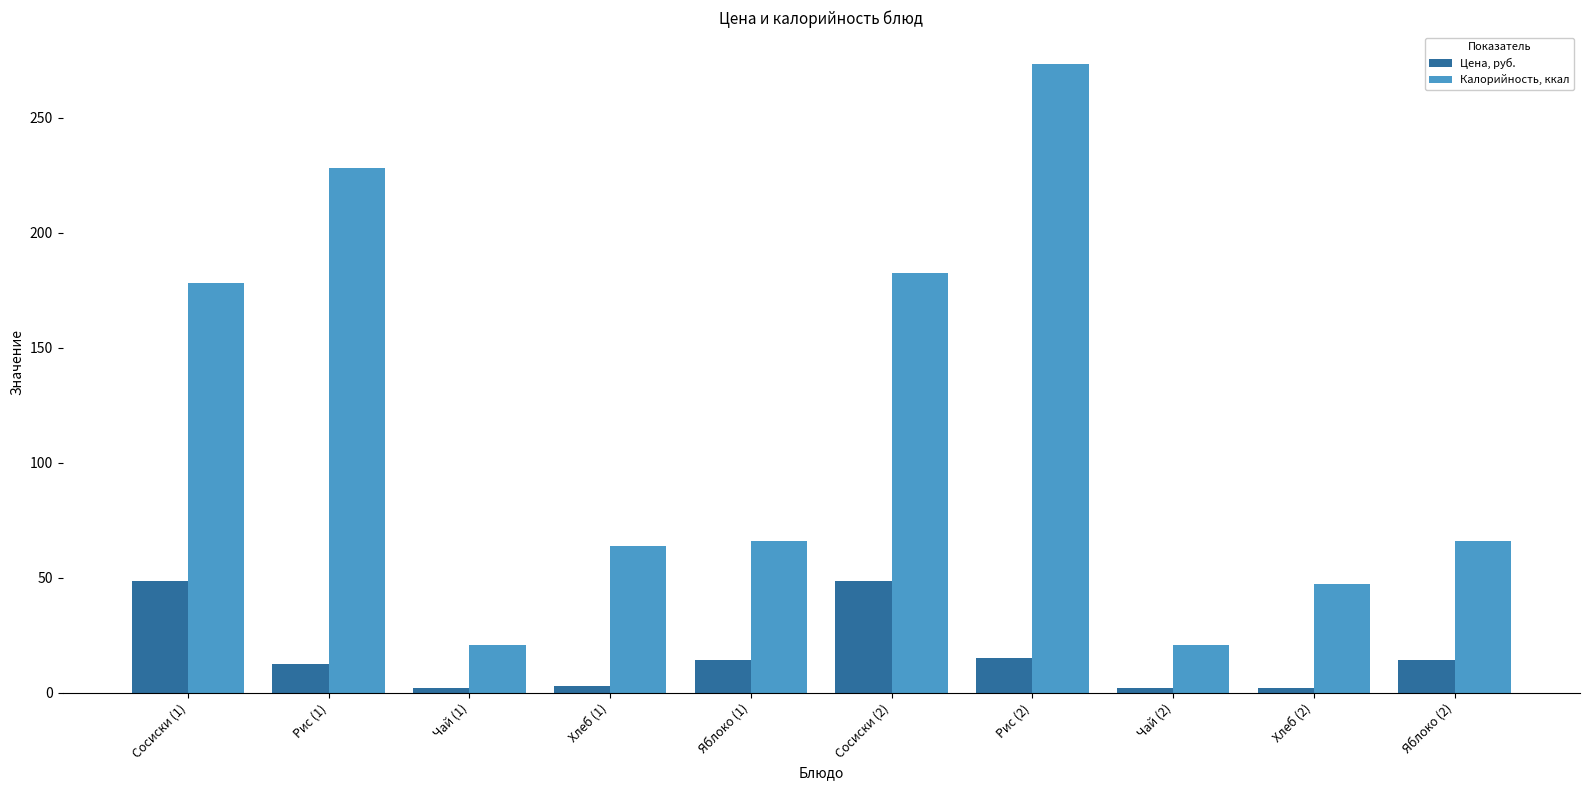

What is the difference between the Цена, руб. values at Хлеб (2) and Сосиски (1)?

46.2